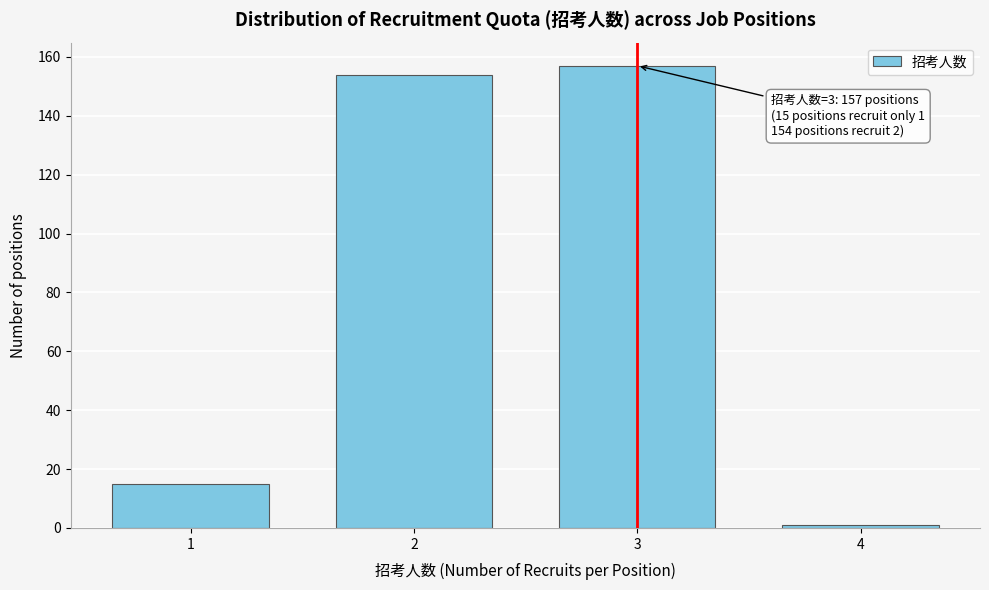

Reading right to left, list all the values displayed in this chart.

4=1	3=157	2=154	1=15